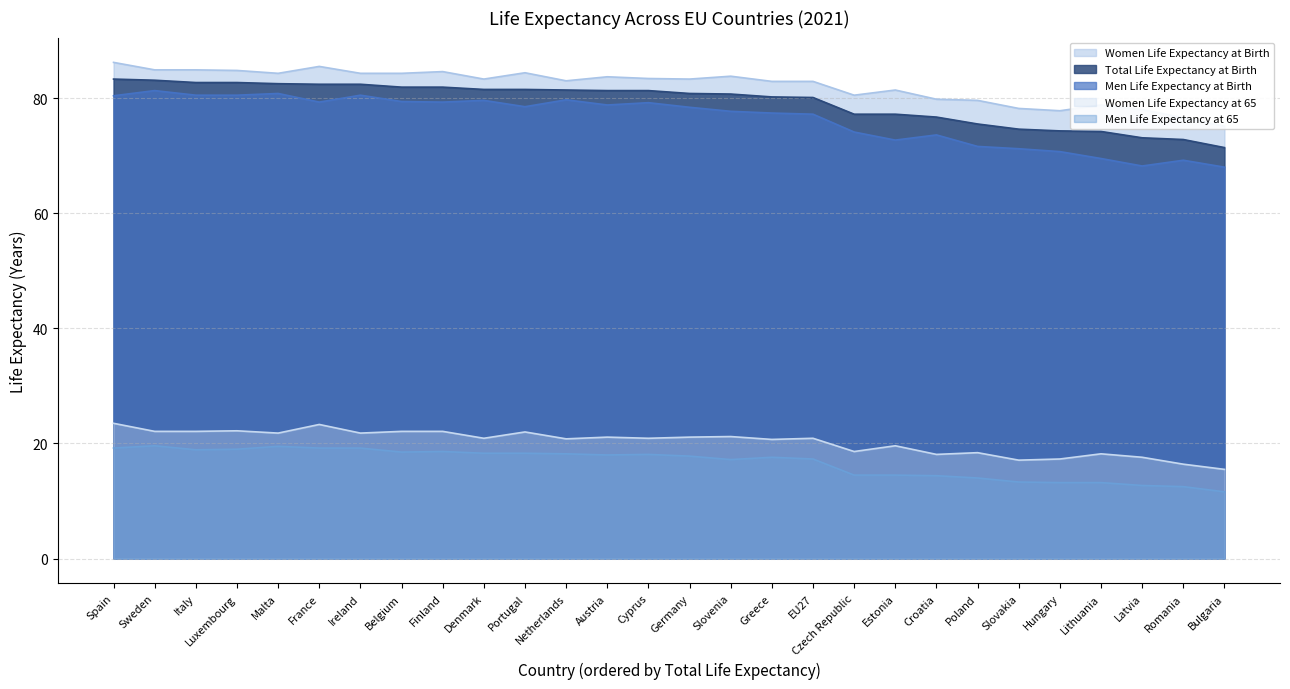

What value does the Men Life Expectancy at 65 series have at Malta?

19.5